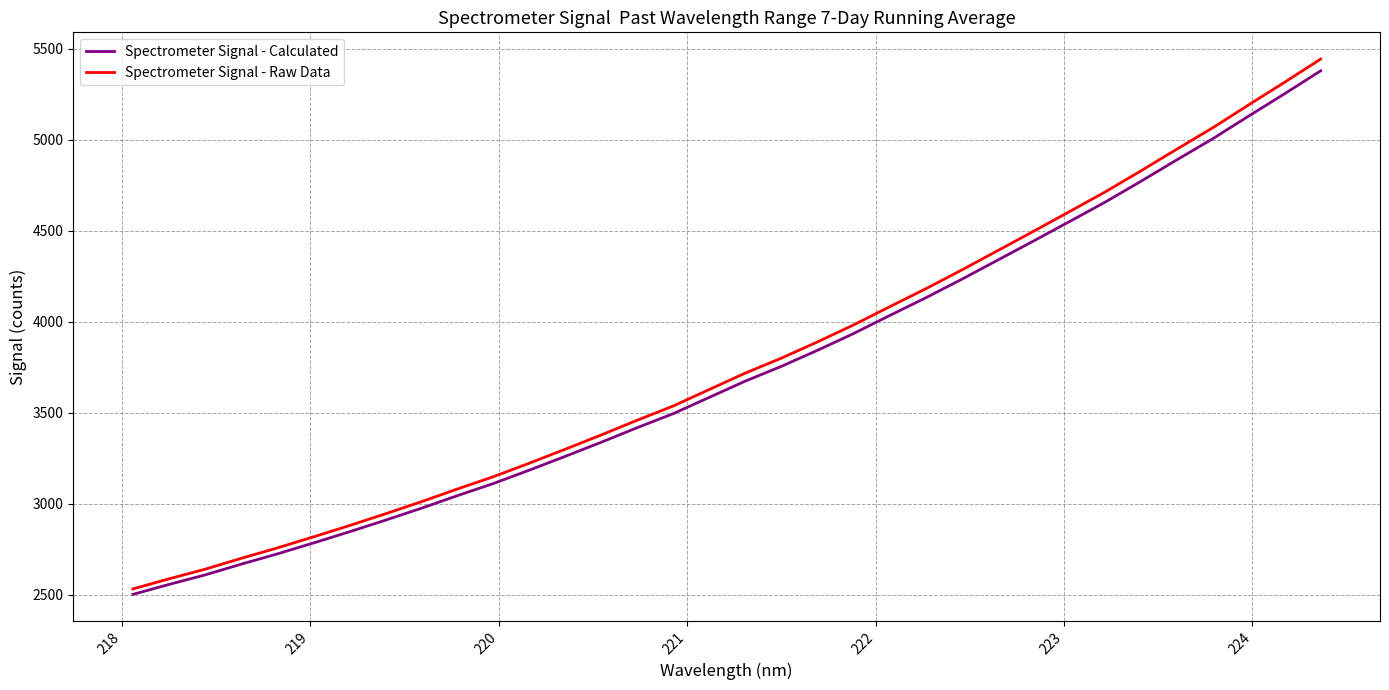

What is the highest value of the Spectrometer Signal - Raw Data series?

5444.0